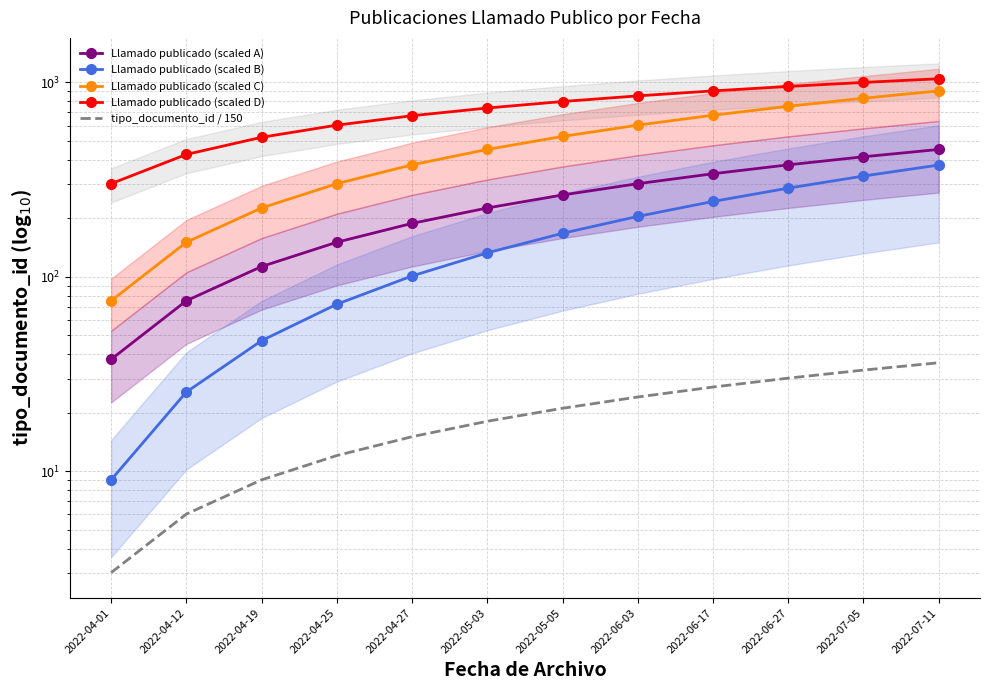

True or false: Llamado publicado (scaled C) has more than 0 interior local peaks.

False